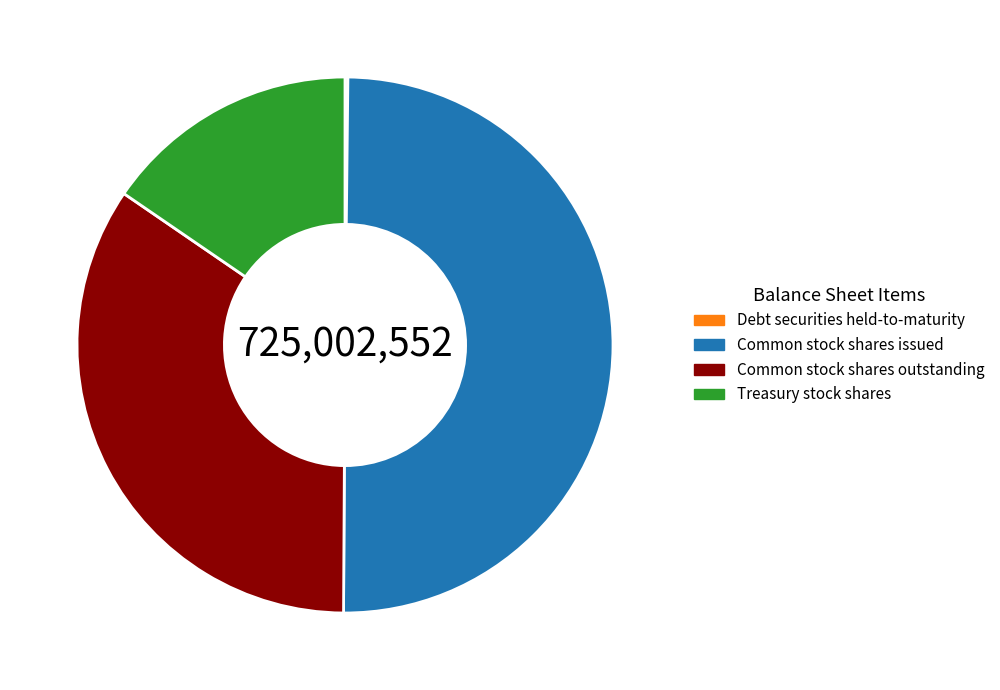

What is the largest slice in the pie chart?

Common stock shares issued